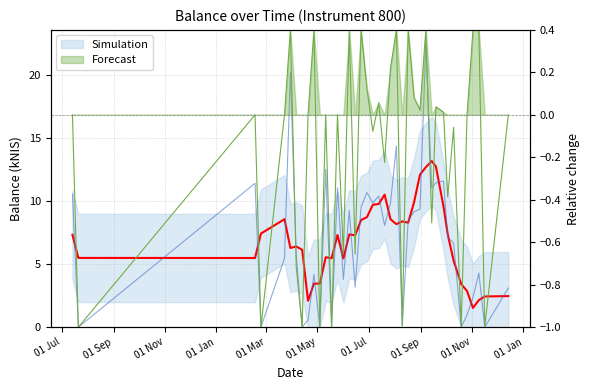

What is the value of the 23rd point from the left?

9.8